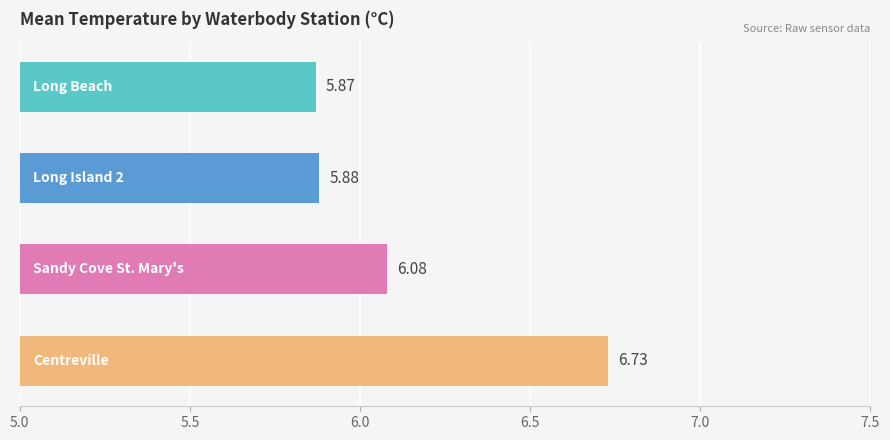

What is the average value?

6.1